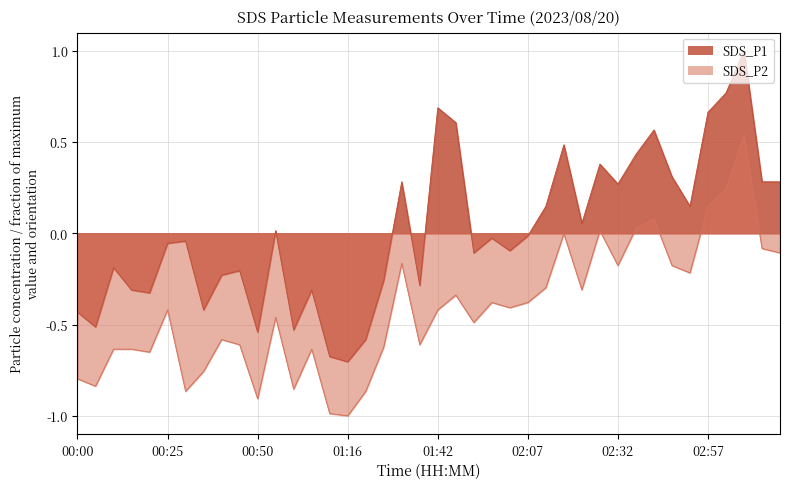

How many lines are shown in the chart?

2